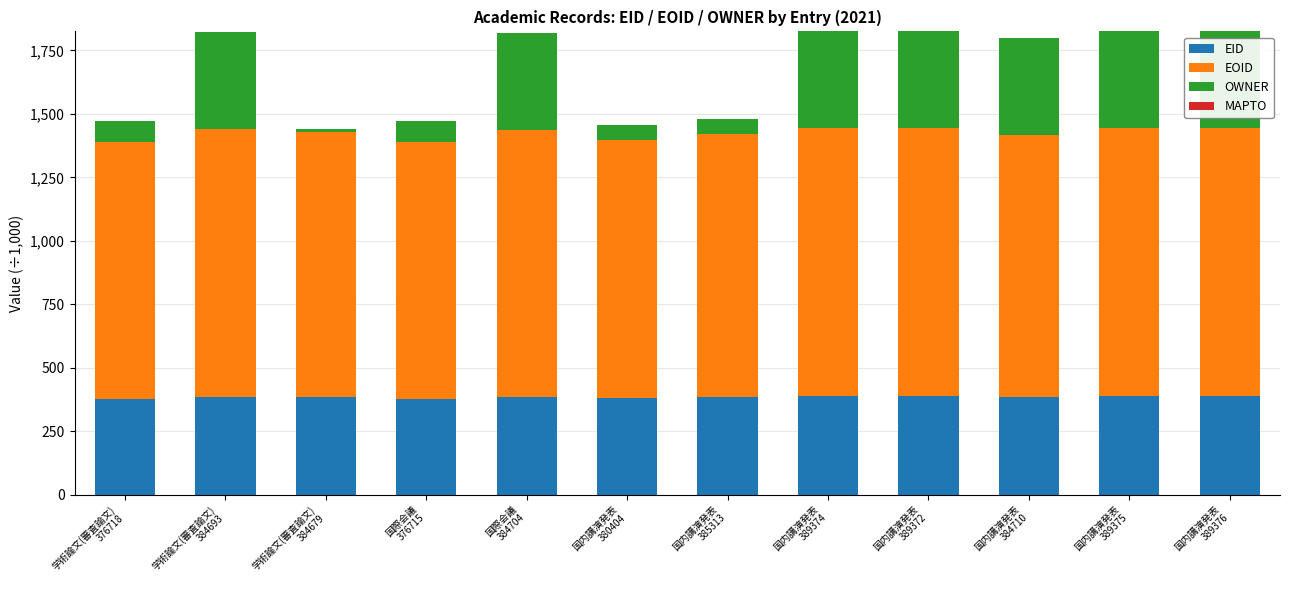

What is the sum of all EID values?

4615.4